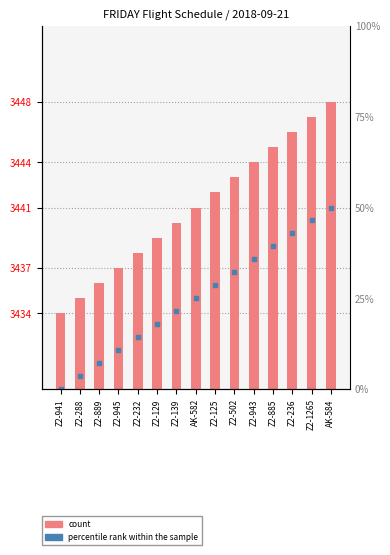

What are all the series names shown in the legend?

count, percentile rank within the sample